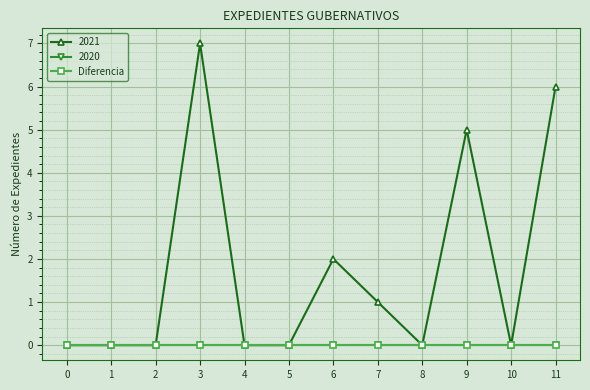

Is this an area chart (filled region under the line)?

No